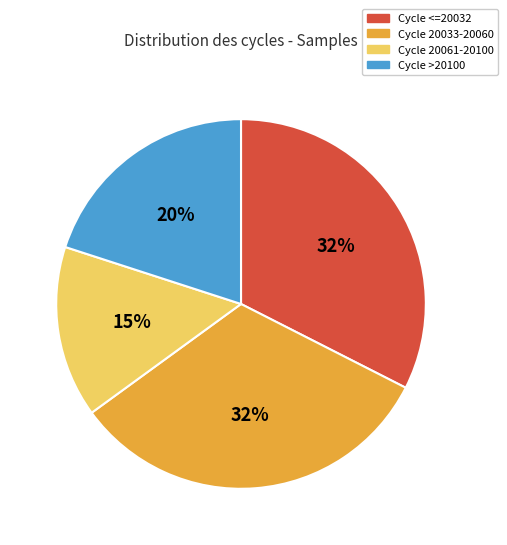

To the nearest percent, what is the average slice percentage?

25%